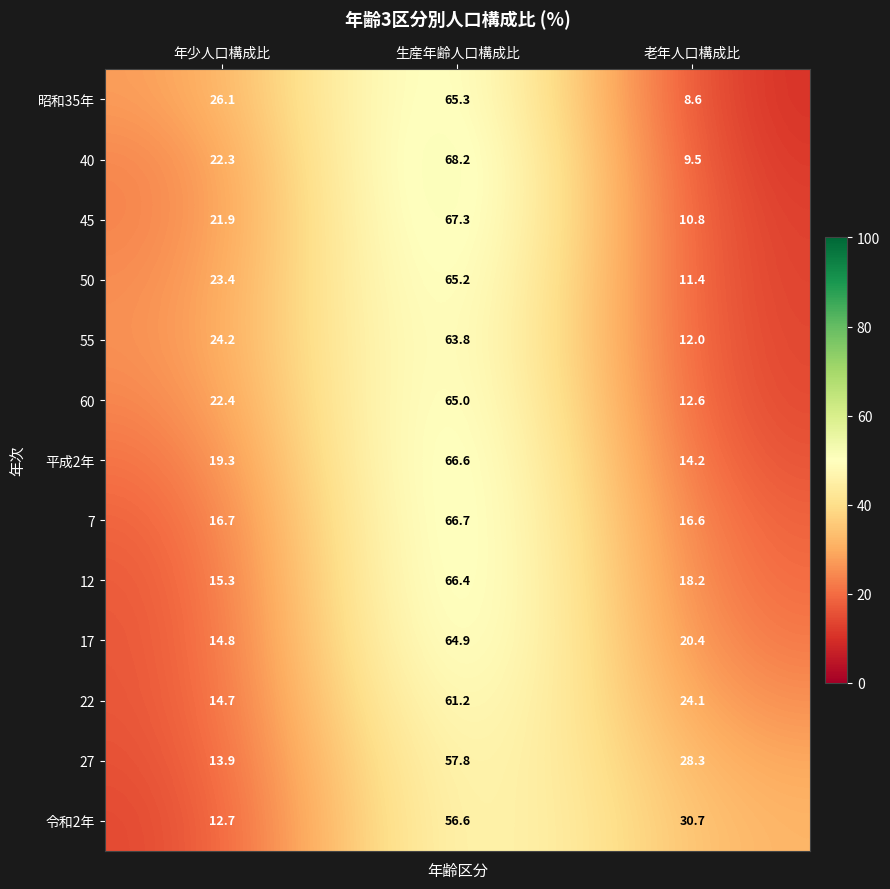

The 7 series shows 92.3 at 生産年齢人口構成比. True or false?

False